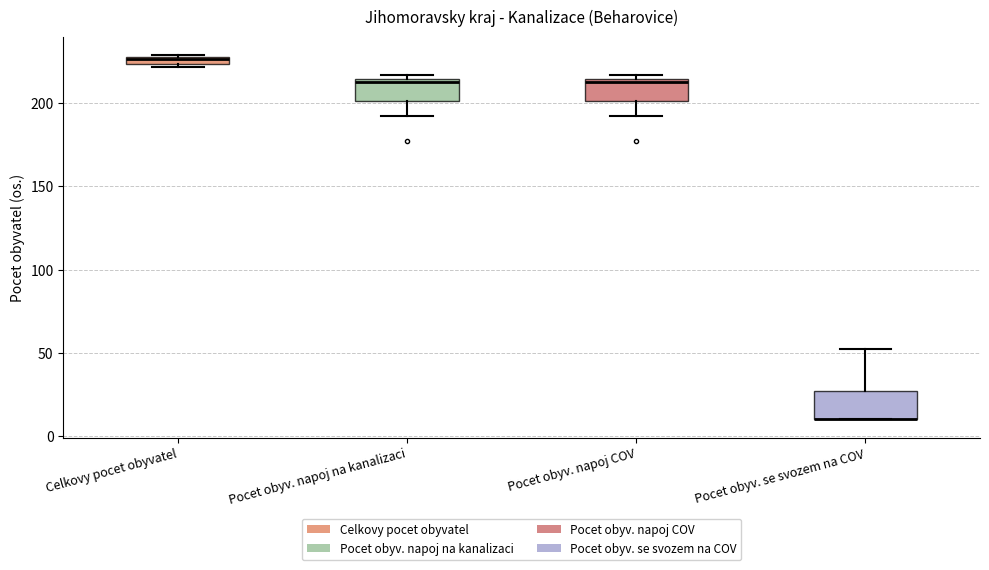

Where is the upper edge of the box for Pocet obyv. napoj COV on the y-axis? The values are not printed on the chart, so give them approximately, as read against the axis.

215